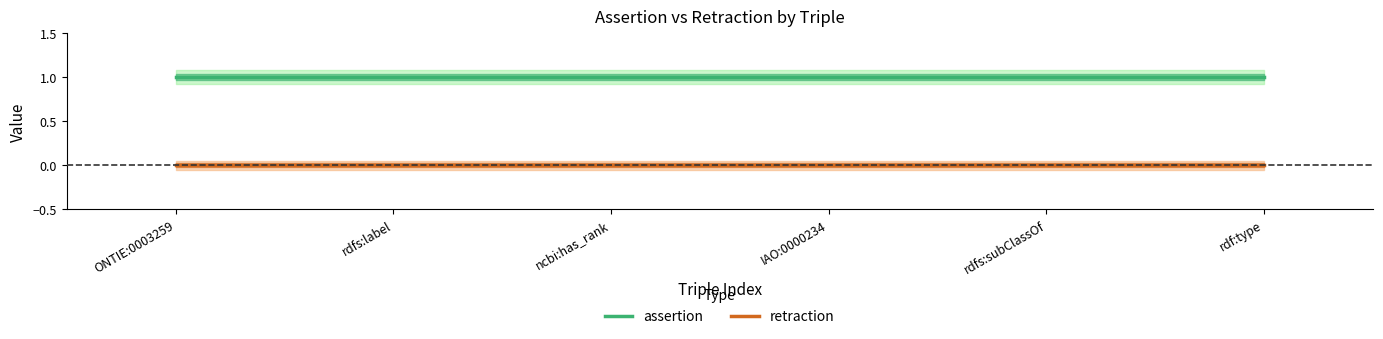

Which has a higher value, rdfs:subClassOf or ncbi:has_rank?

rdfs:subClassOf